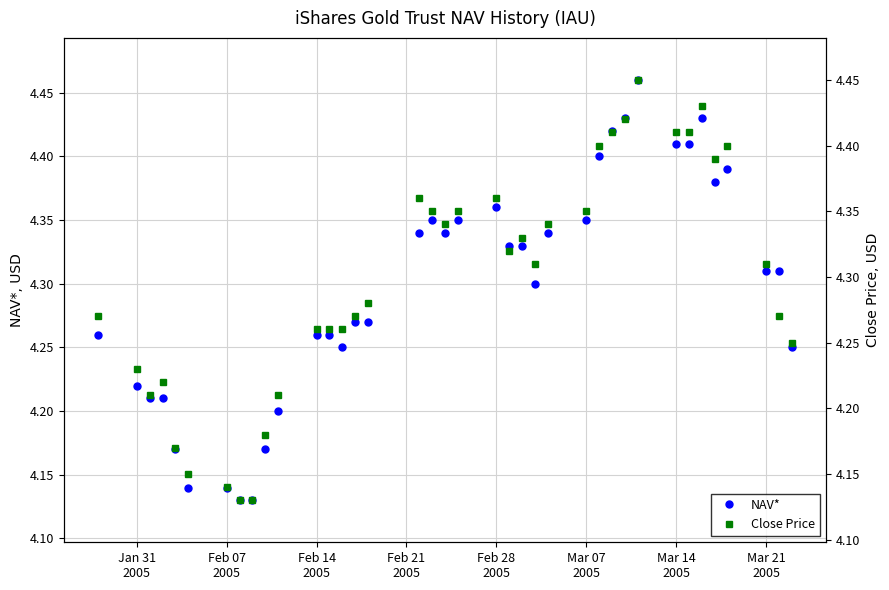

What are all the series names shown in the legend?

NAV*, Close Price